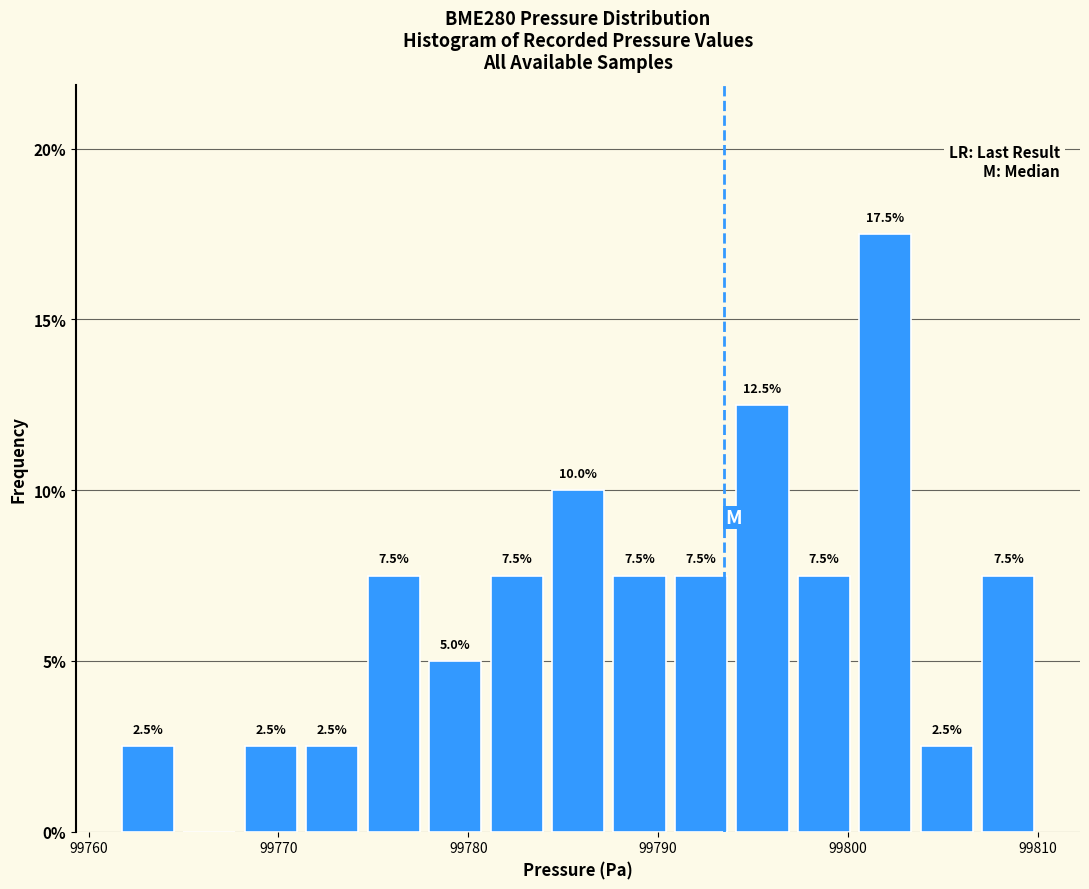

Around what value on the x-axis is the tallest bar? Give the approximate position of its centre, as read against the axis.

99802